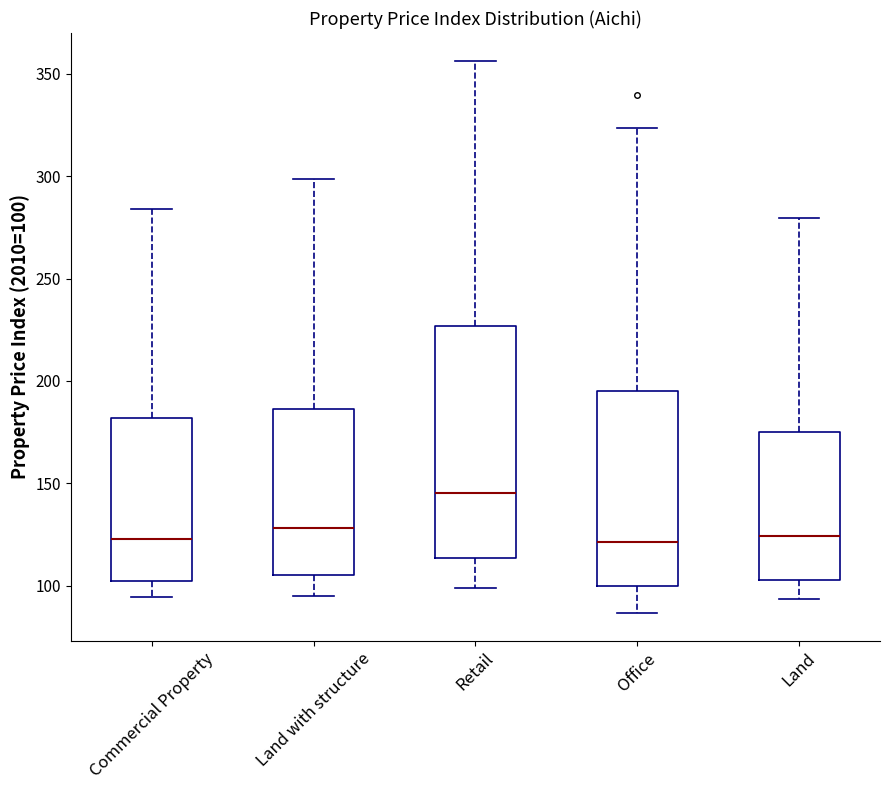

Comparing the boxes themselves (not the whiskers), which one is the tallest?

Retail